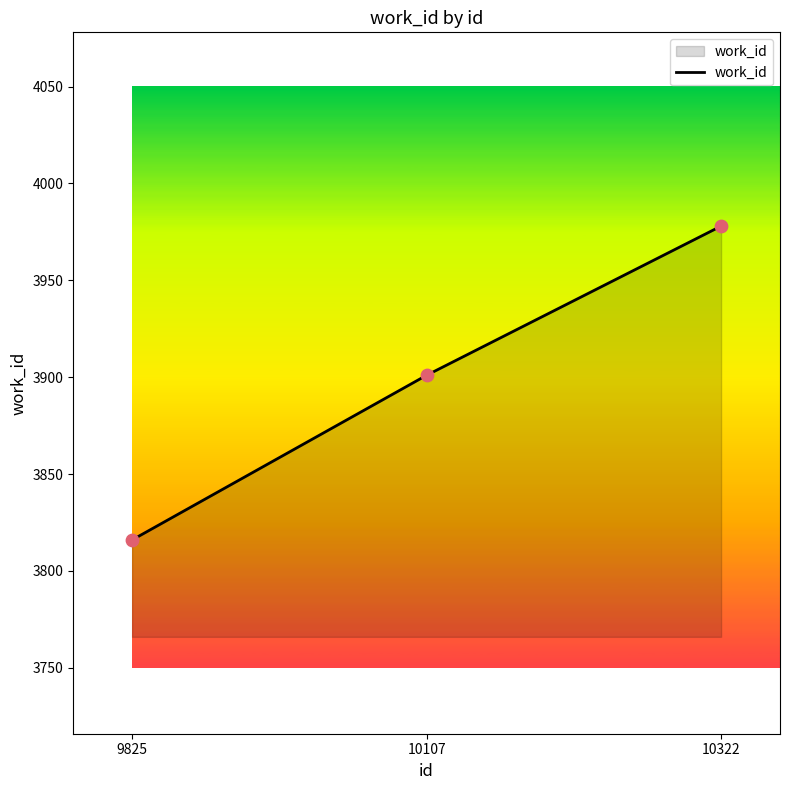

What is the ratio of the value at 9825 to the value at 10322?

1.0